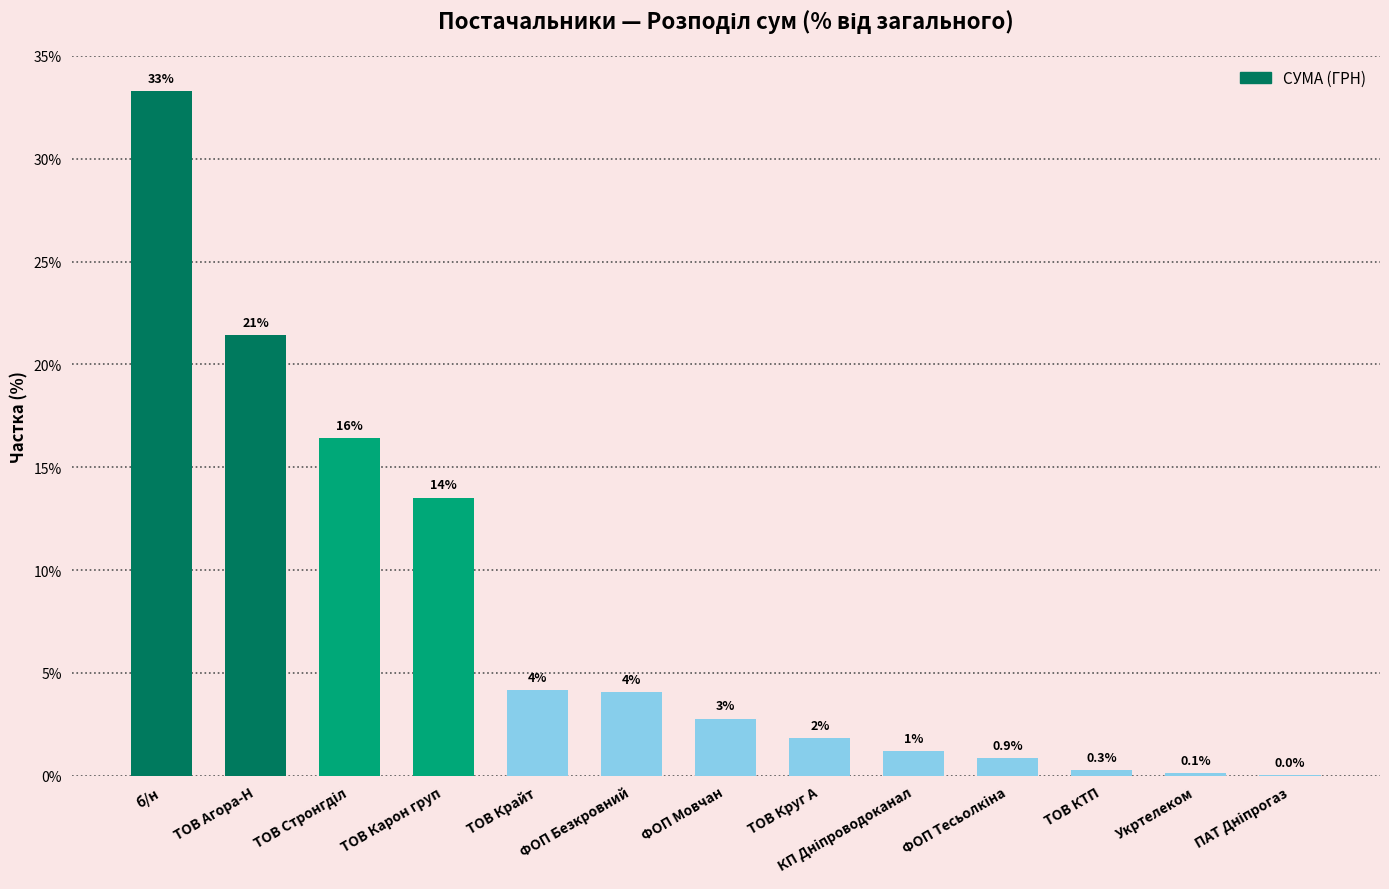

What is the change in value from б/н to ФОП Мовчан?

-30.5